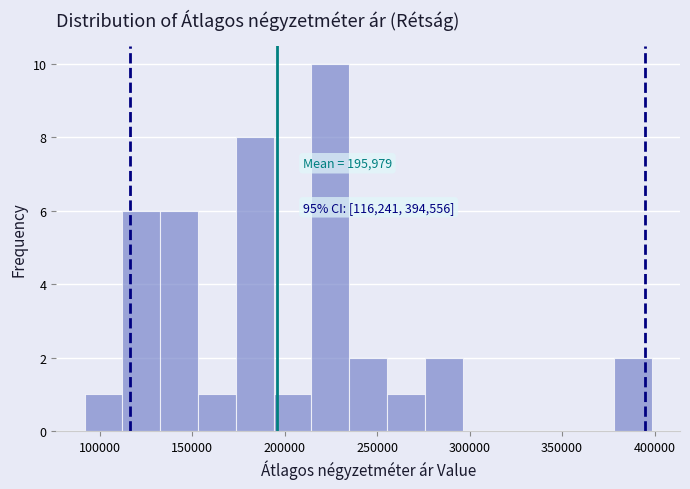

Which range on the x-axis has the tallest bar?

215000 to 235000